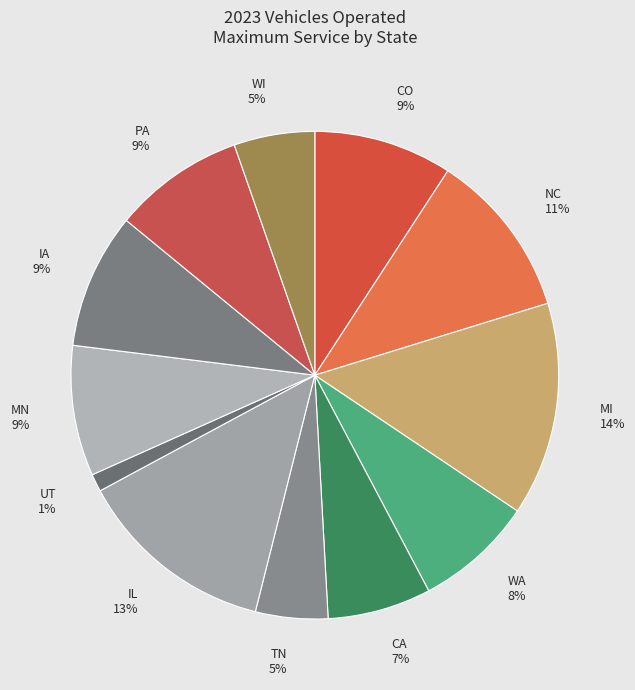

Does any single category account for the majority?

No